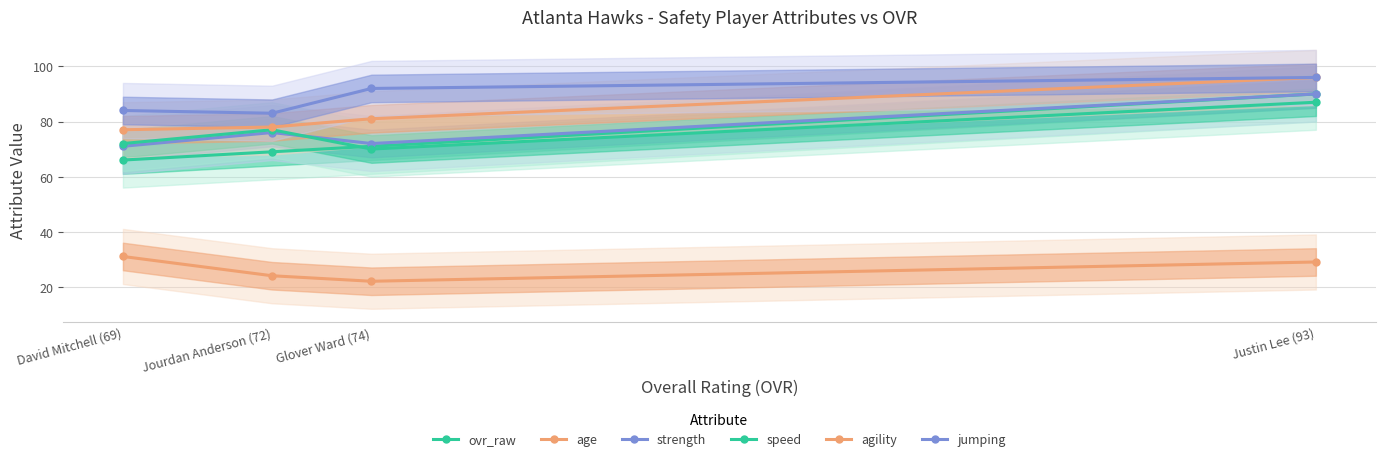

Between Jourdan Anderson (72) and Glover Ward (74), which series saw the biggest shift?

jumping